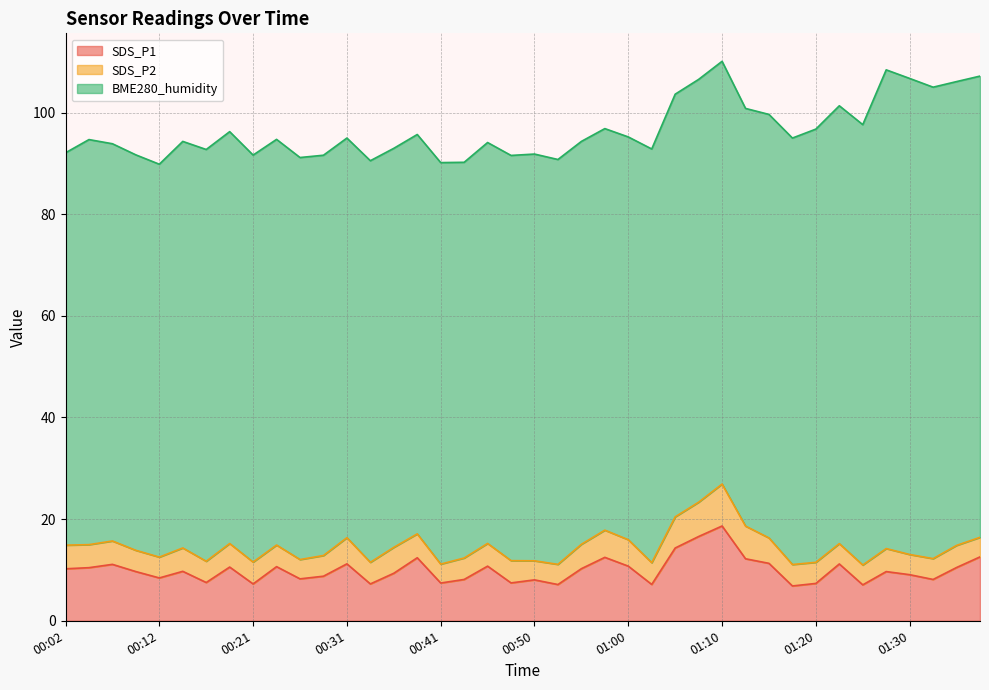

How many lines are shown in the chart?

3